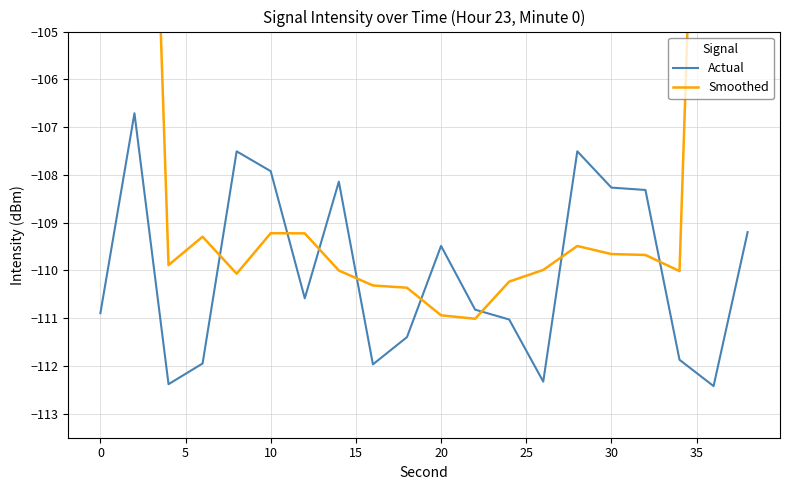

What is the highest value of the Actual series?

-106.7